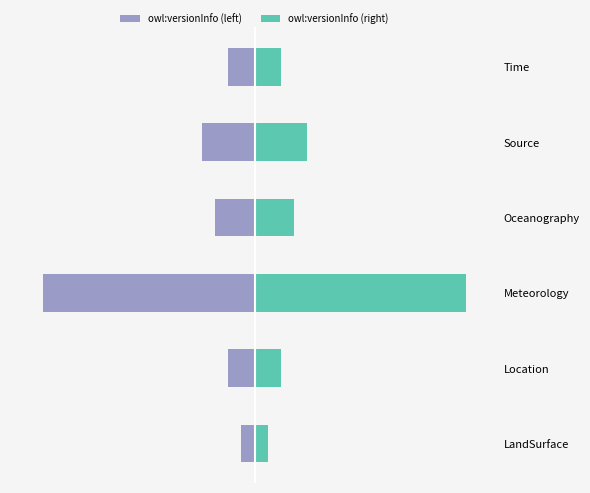

Which has a higher value, Oceanography or Meteorology?

Oceanography